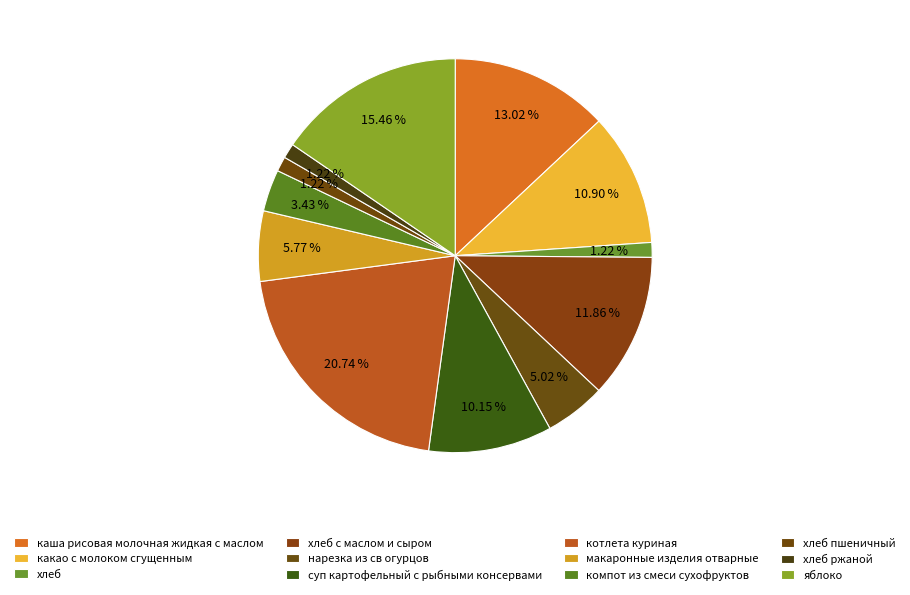

How many segments does this pie chart have?

12